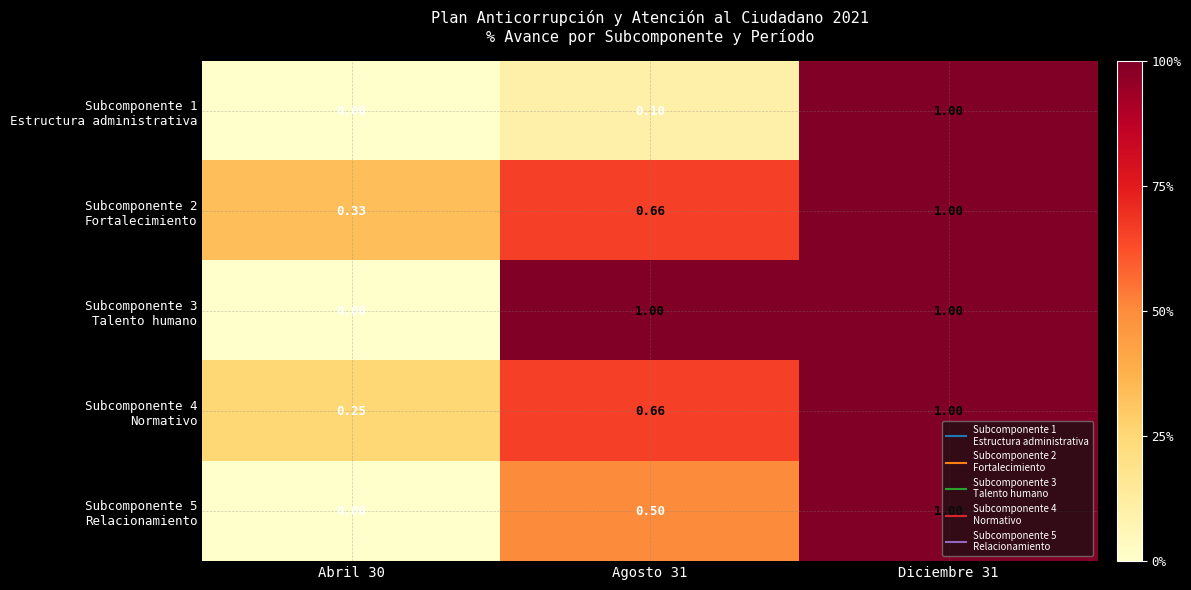

Which category has the highest value across all series?

Diciembre 31